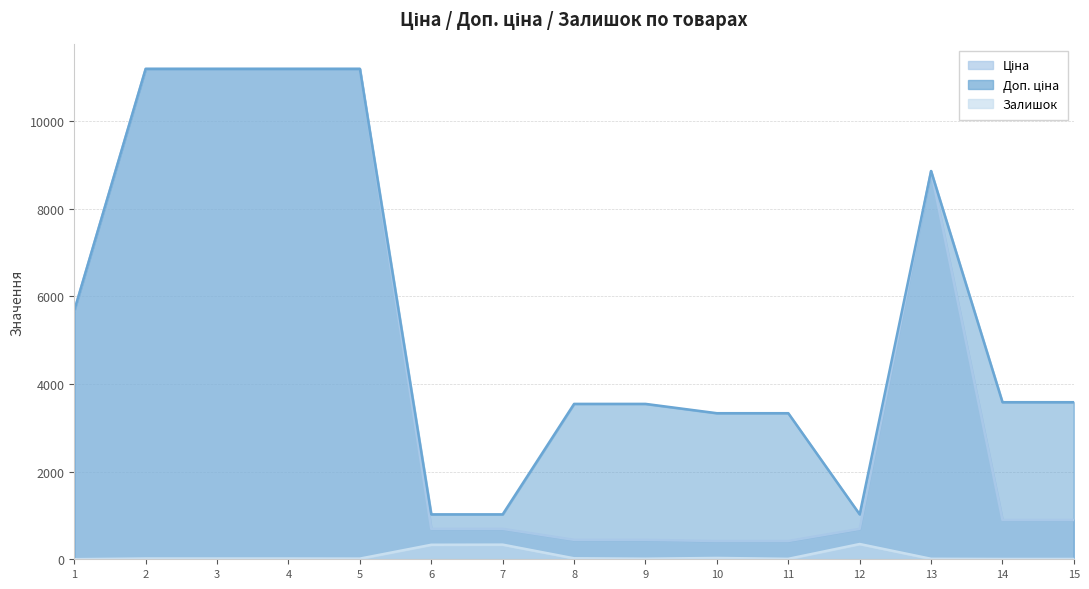

Which series has the widest spread of values?

Ціна